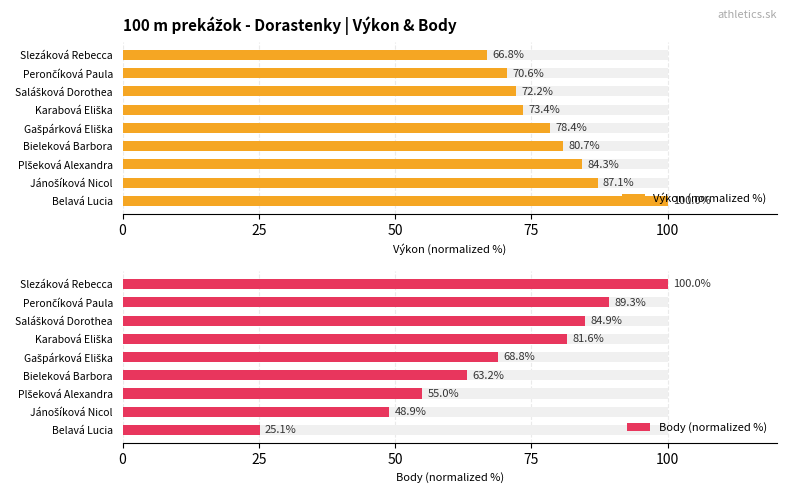

How many data points in Výkon (normalized %) are above 78?

5